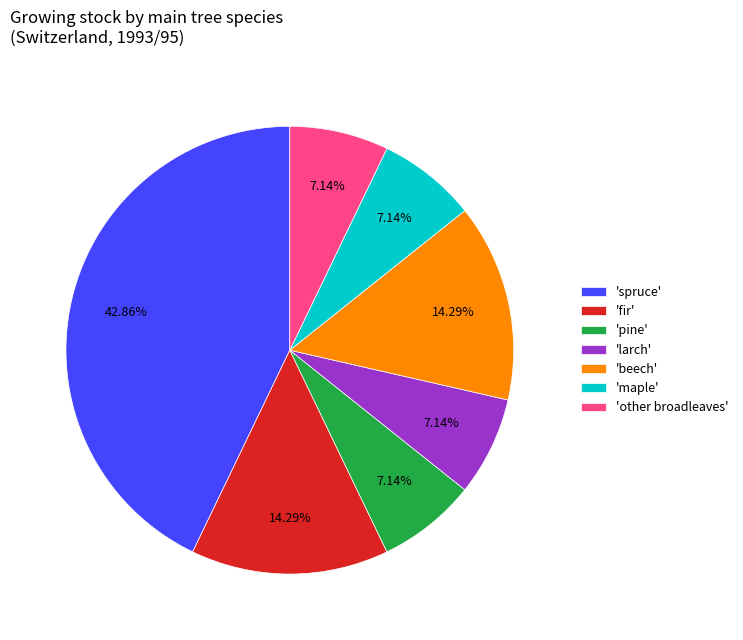

What is the largest slice in the pie chart?

'spruce'